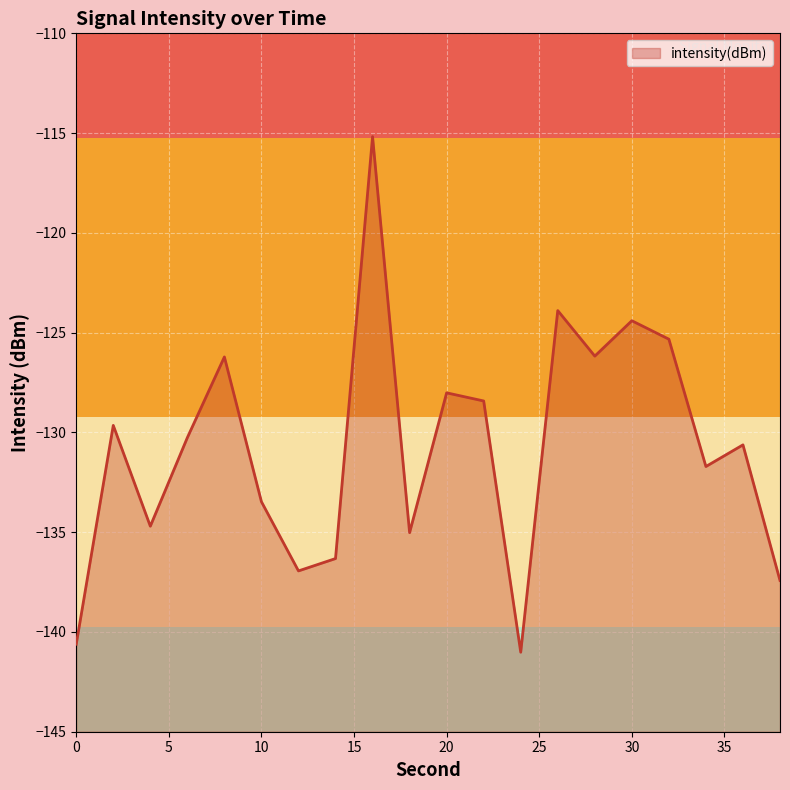

Which label corresponds to the largest value in the chart?

16